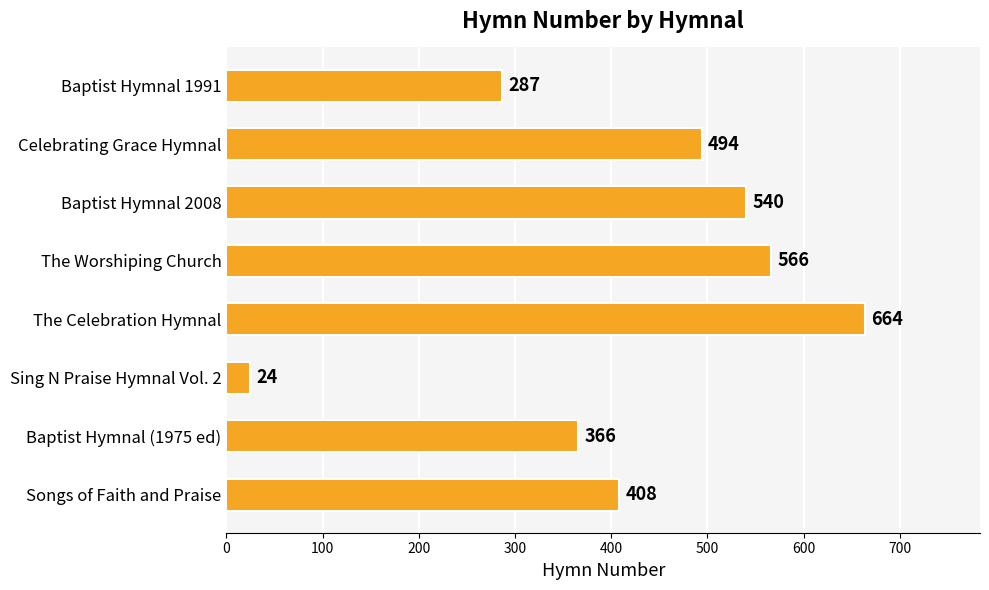

How many values are below 494?

4